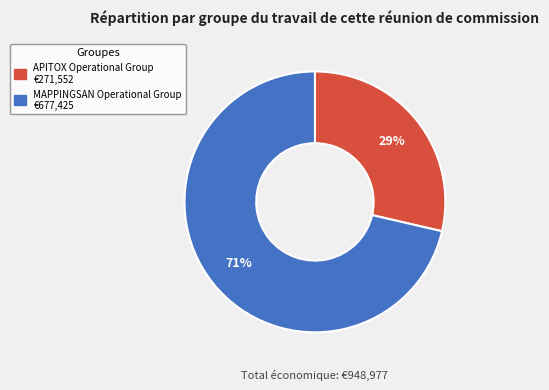

To the nearest percent, what percentage of the pie is APITOX?

29%